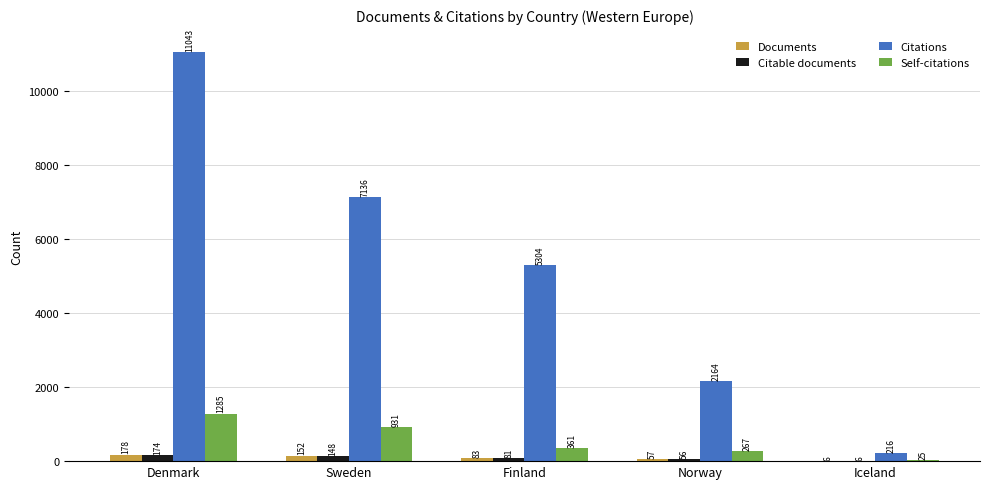

Does the chart contain stacked bars?

No